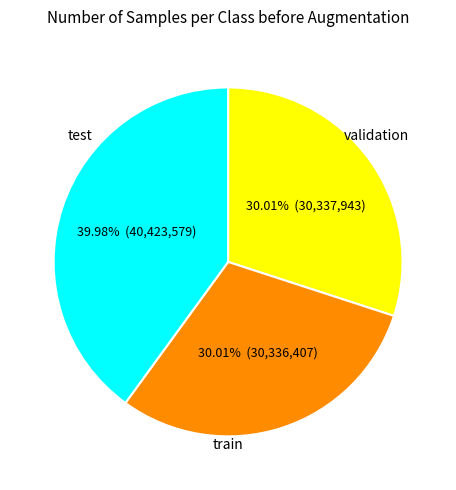

Is there a majority slice in this chart?

No